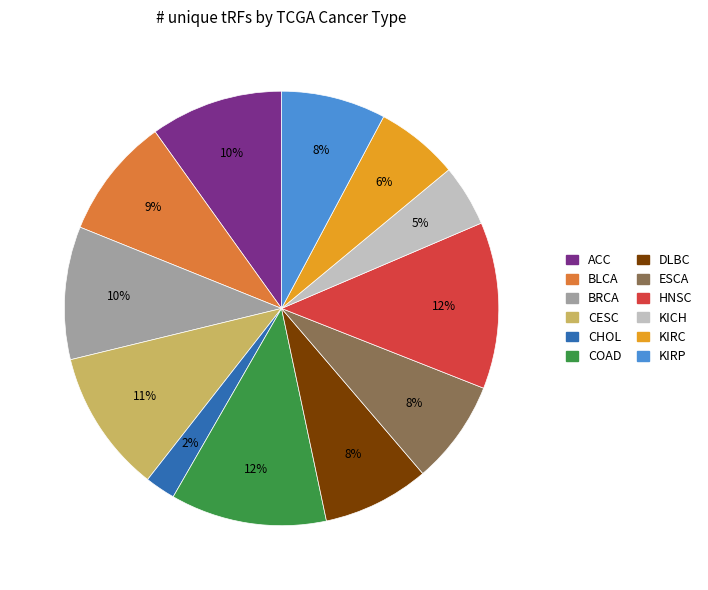

Which slice is the smallest?

CHOL